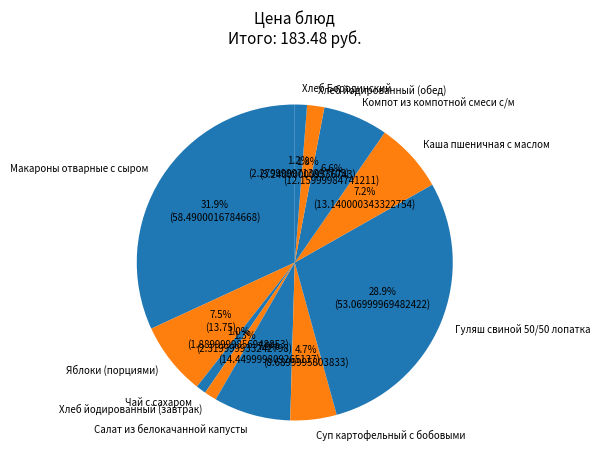

To the nearest percent, what is the average slice percentage?

9%